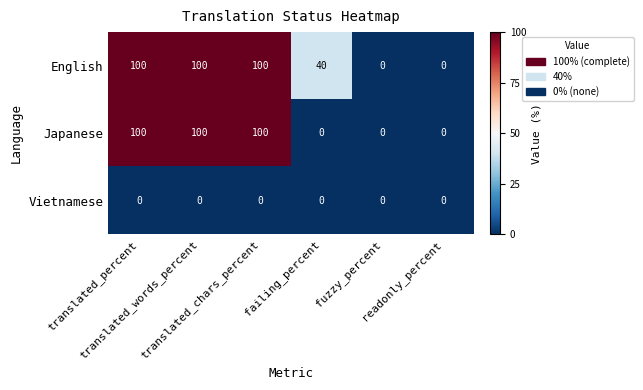

At how many categories does at least one series exceed 38?

4